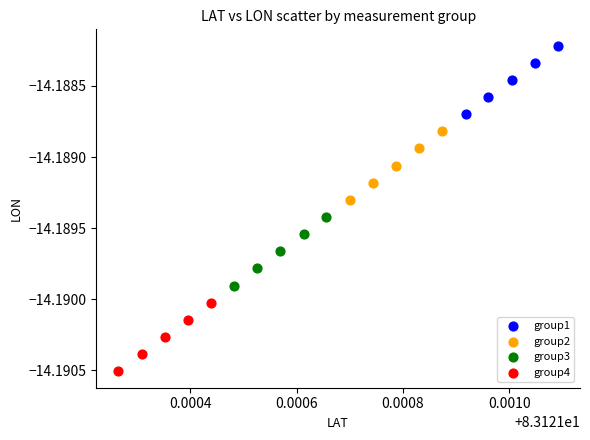

Which series contains the highest Y value?

group1